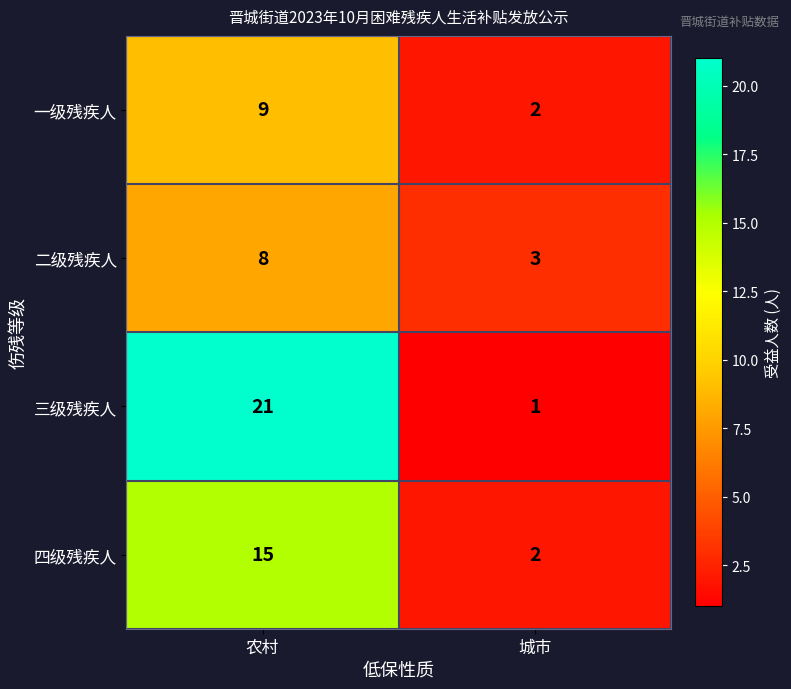

What is the maximum value shown in the chart?

21